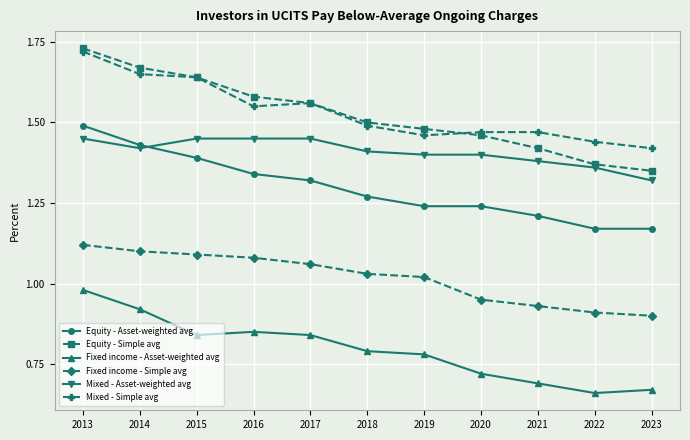

What is the sum of all Mixed - Asset-weighted avg values?

15.5